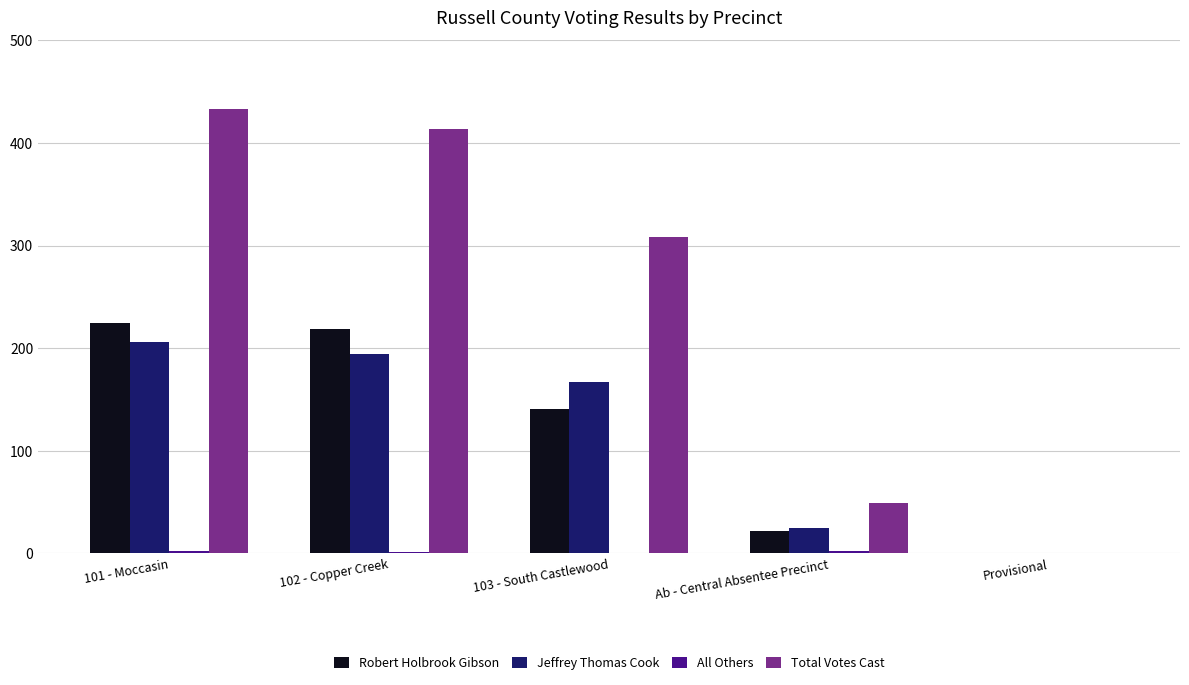

Which category has the highest value across all series?

101 - Moccasin